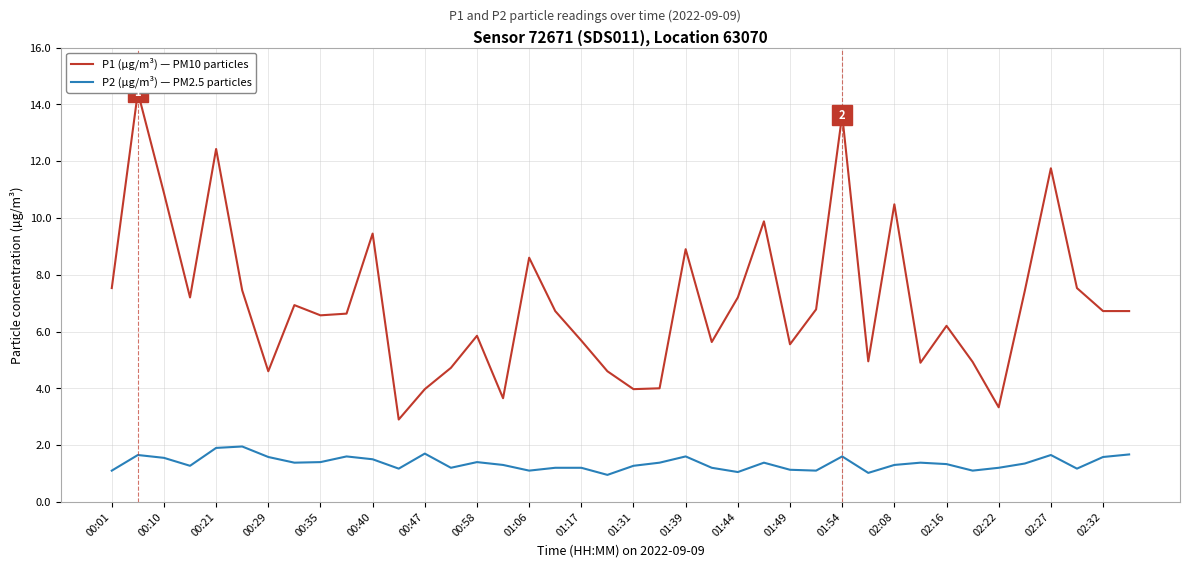

What is the maximum value for P2 (µg/m³) — PM2.5 particles?

1.9